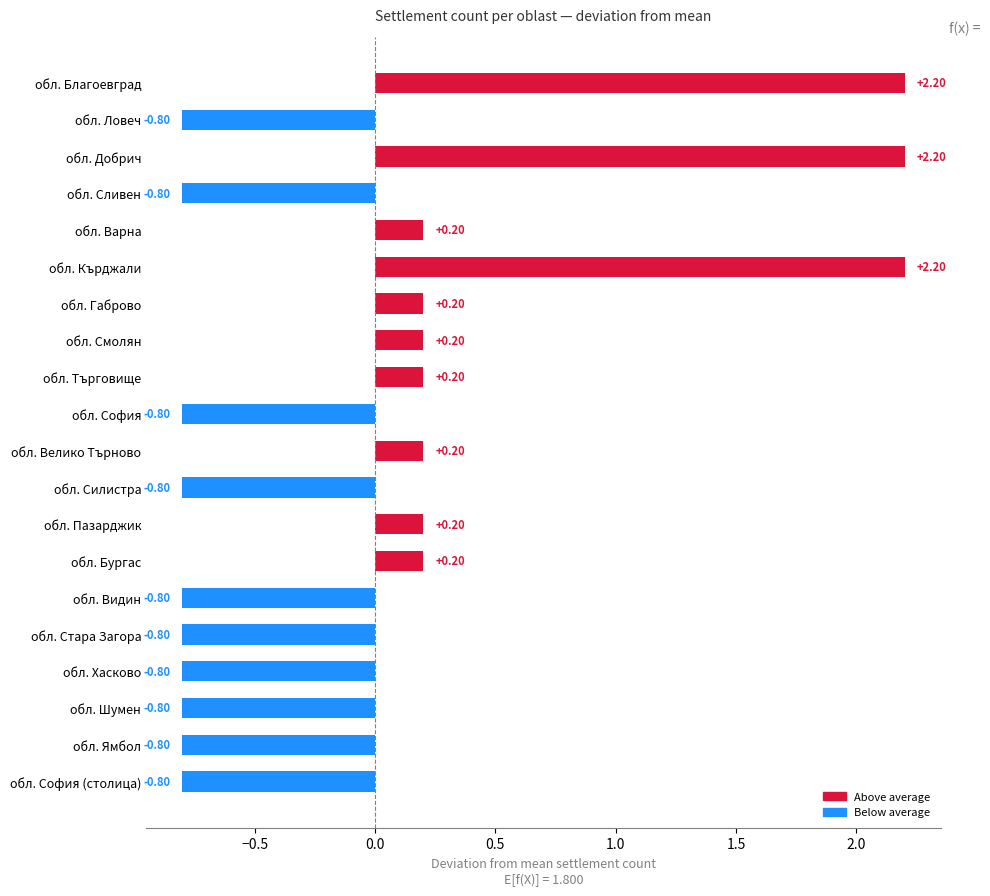

What is the difference between the values at обл. Габрово and обл. София (столица)?

1.0